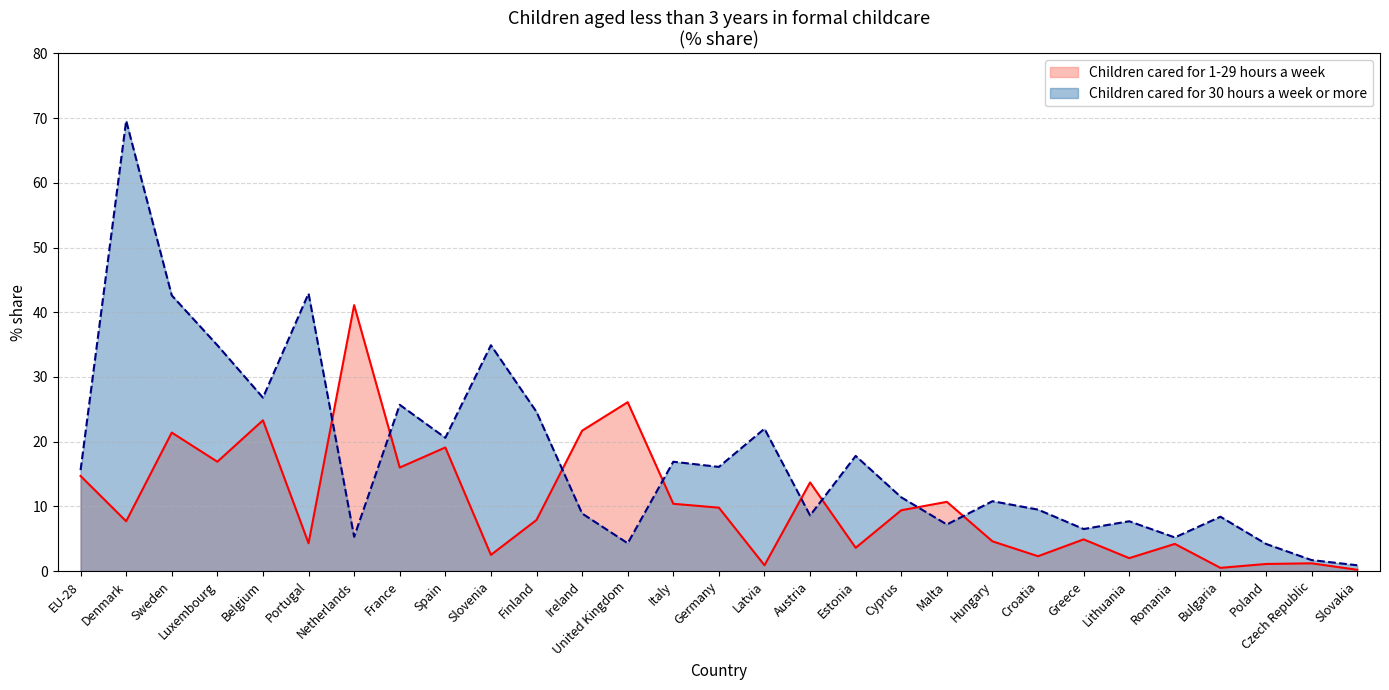

What is the sum of the Children cared for 30 hours a week or more values at United Kingdom and Sweden?

46.9